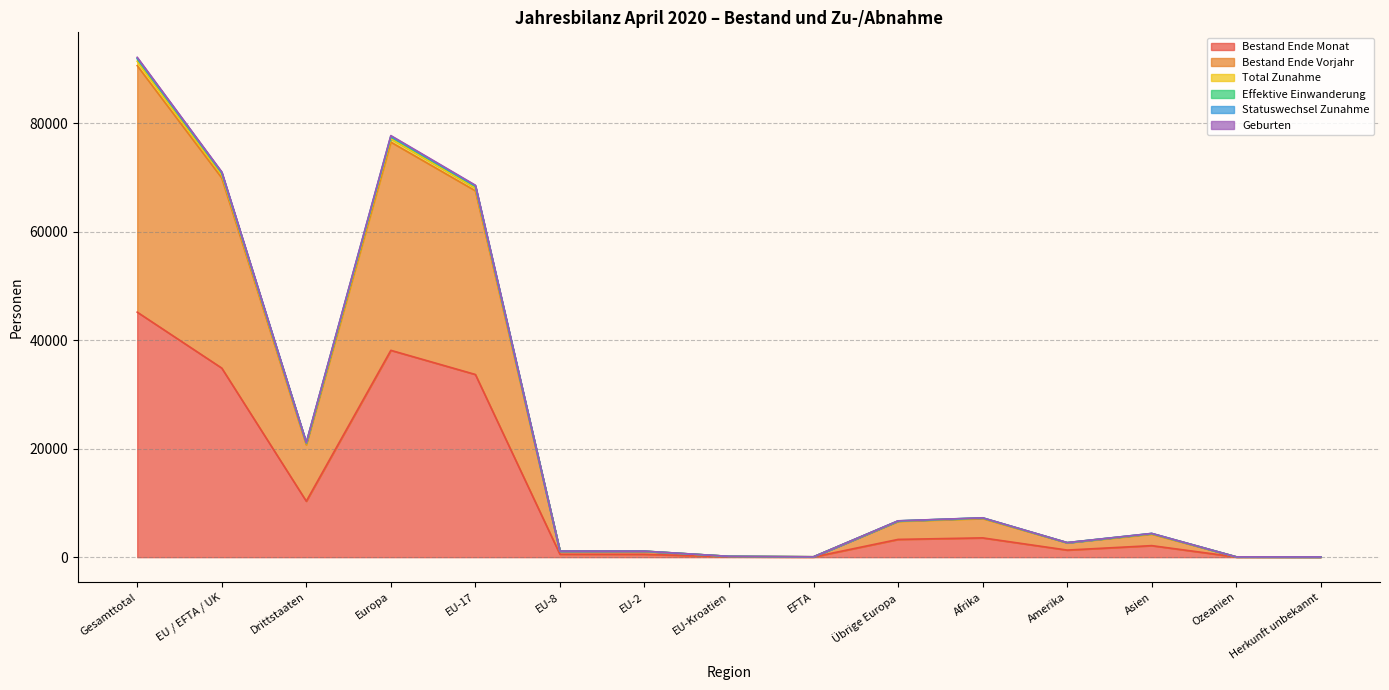

The Effektive Einwanderung series shows 1125 at EU-8. True or false?

True